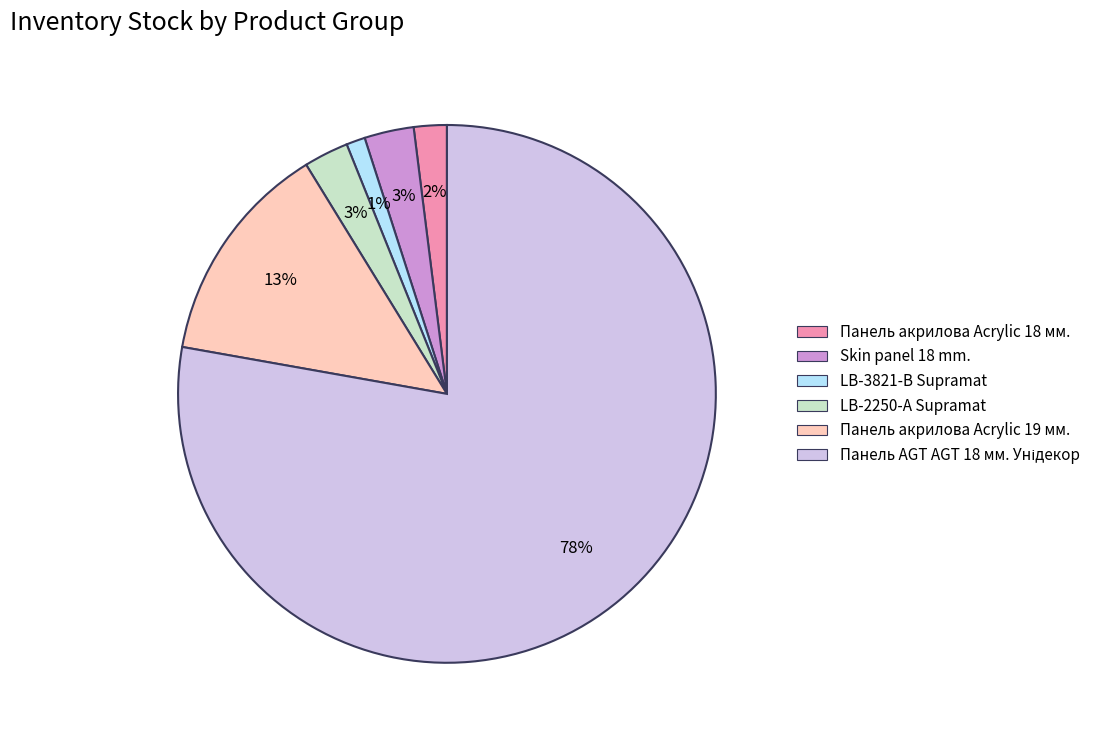

To the nearest percent, what is the difference between the largest and smallest slice percentages?

77%